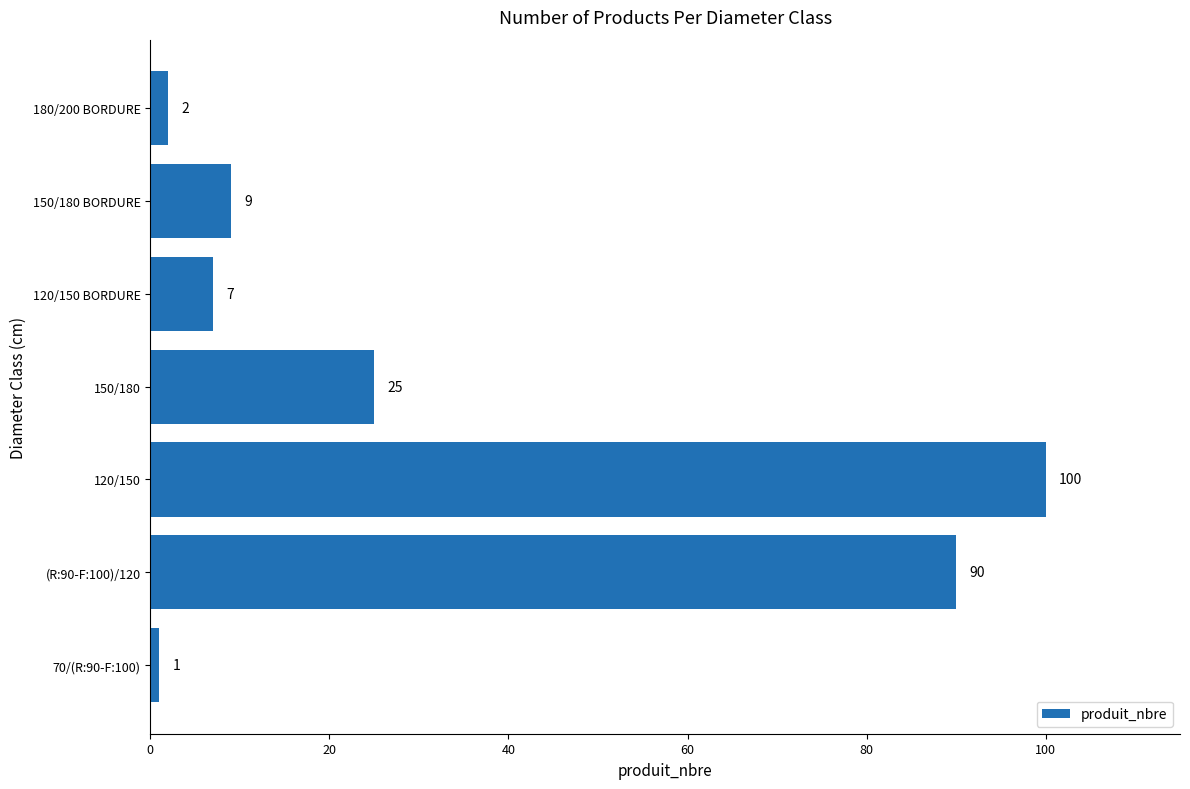

Rank the categories by value from highest to lowest.

120/150, (R:90-F:100)/120, 150/180, 150/180 BORDURE, 120/150 BORDURE, 180/200 BORDURE, 70/(R:90-F:100)